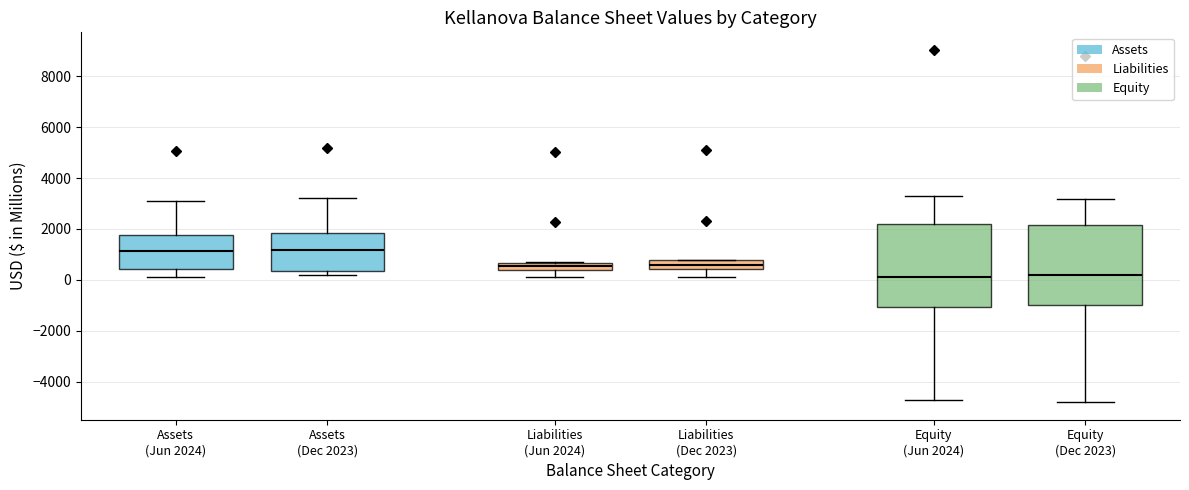

Where does the lower whisker of the box for Liabilities (Jun 2024) end on the y-axis? The values are not printed on the chart, so give them approximately, as read against the axis.

200